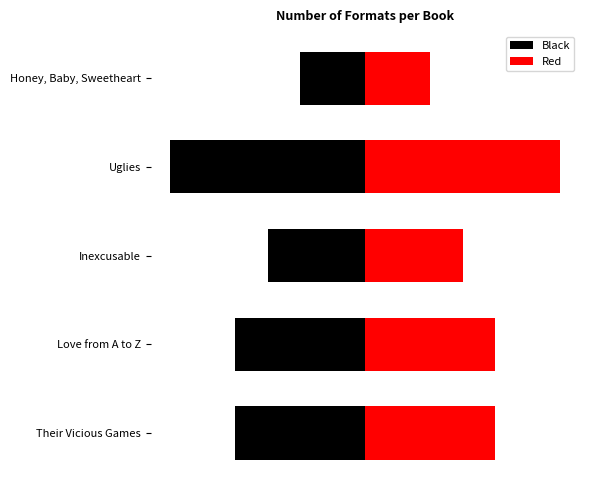

What is the sum of all Black values?

-19